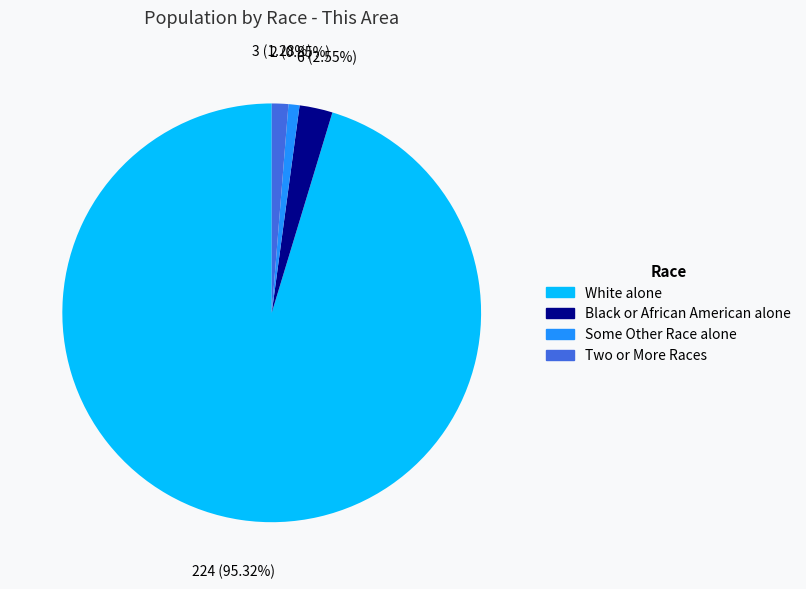

Does any single category account for the majority?

Yes